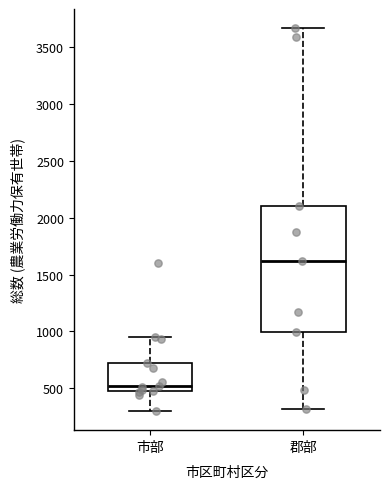

Which box has the highest median line?

郡部